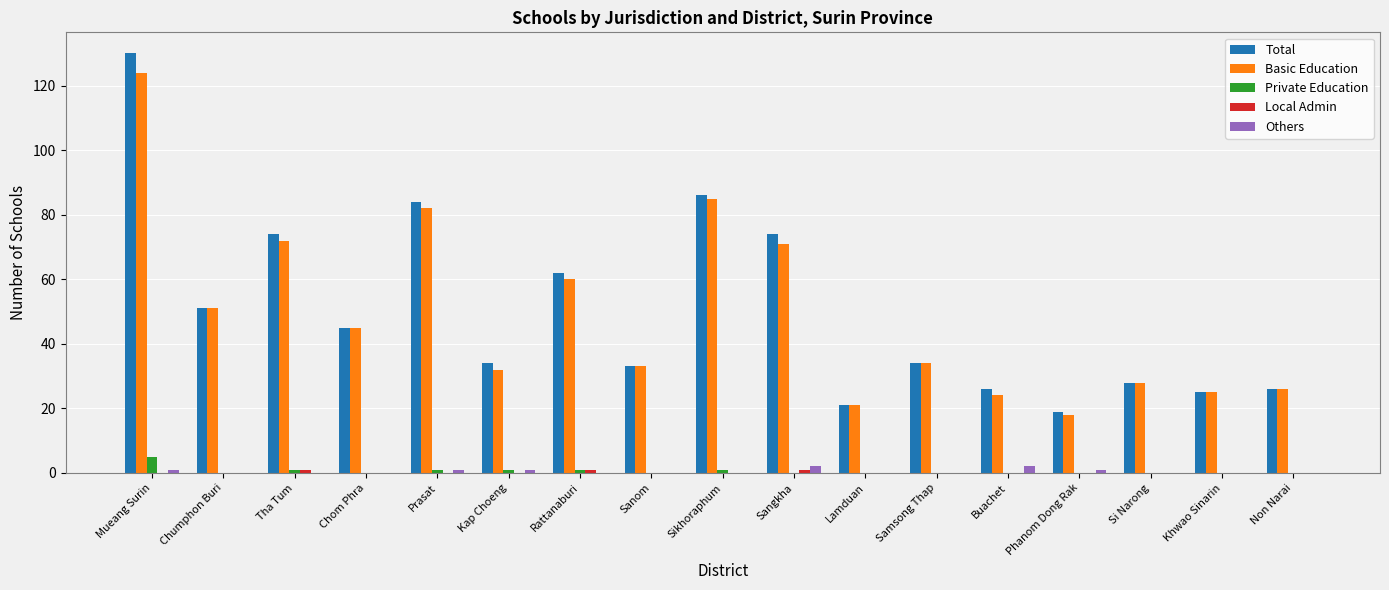

How many groups of bars are there?

17